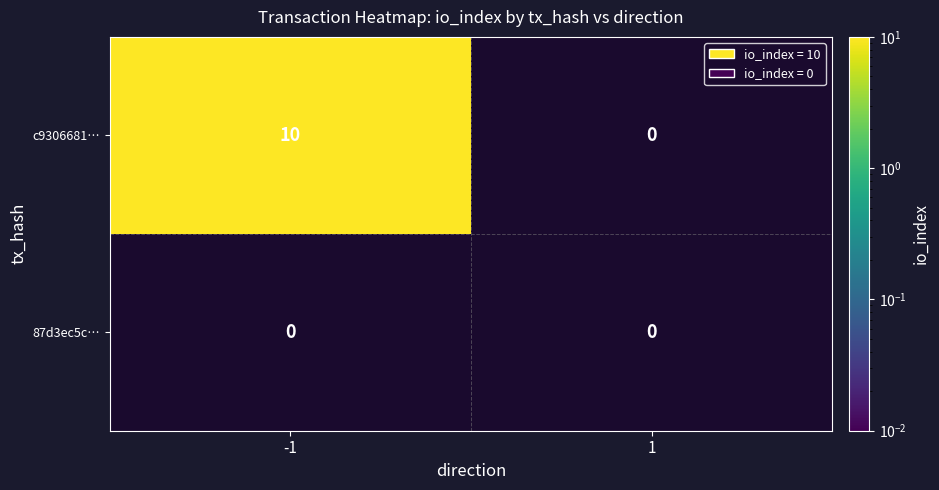

What is the difference between the c9306681… values at -1 and 1?

10